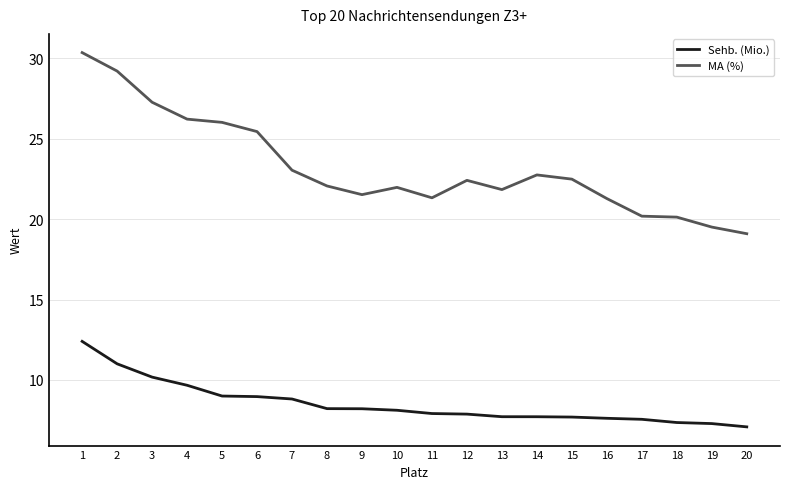

At which category is the sum across all series the highest?

1